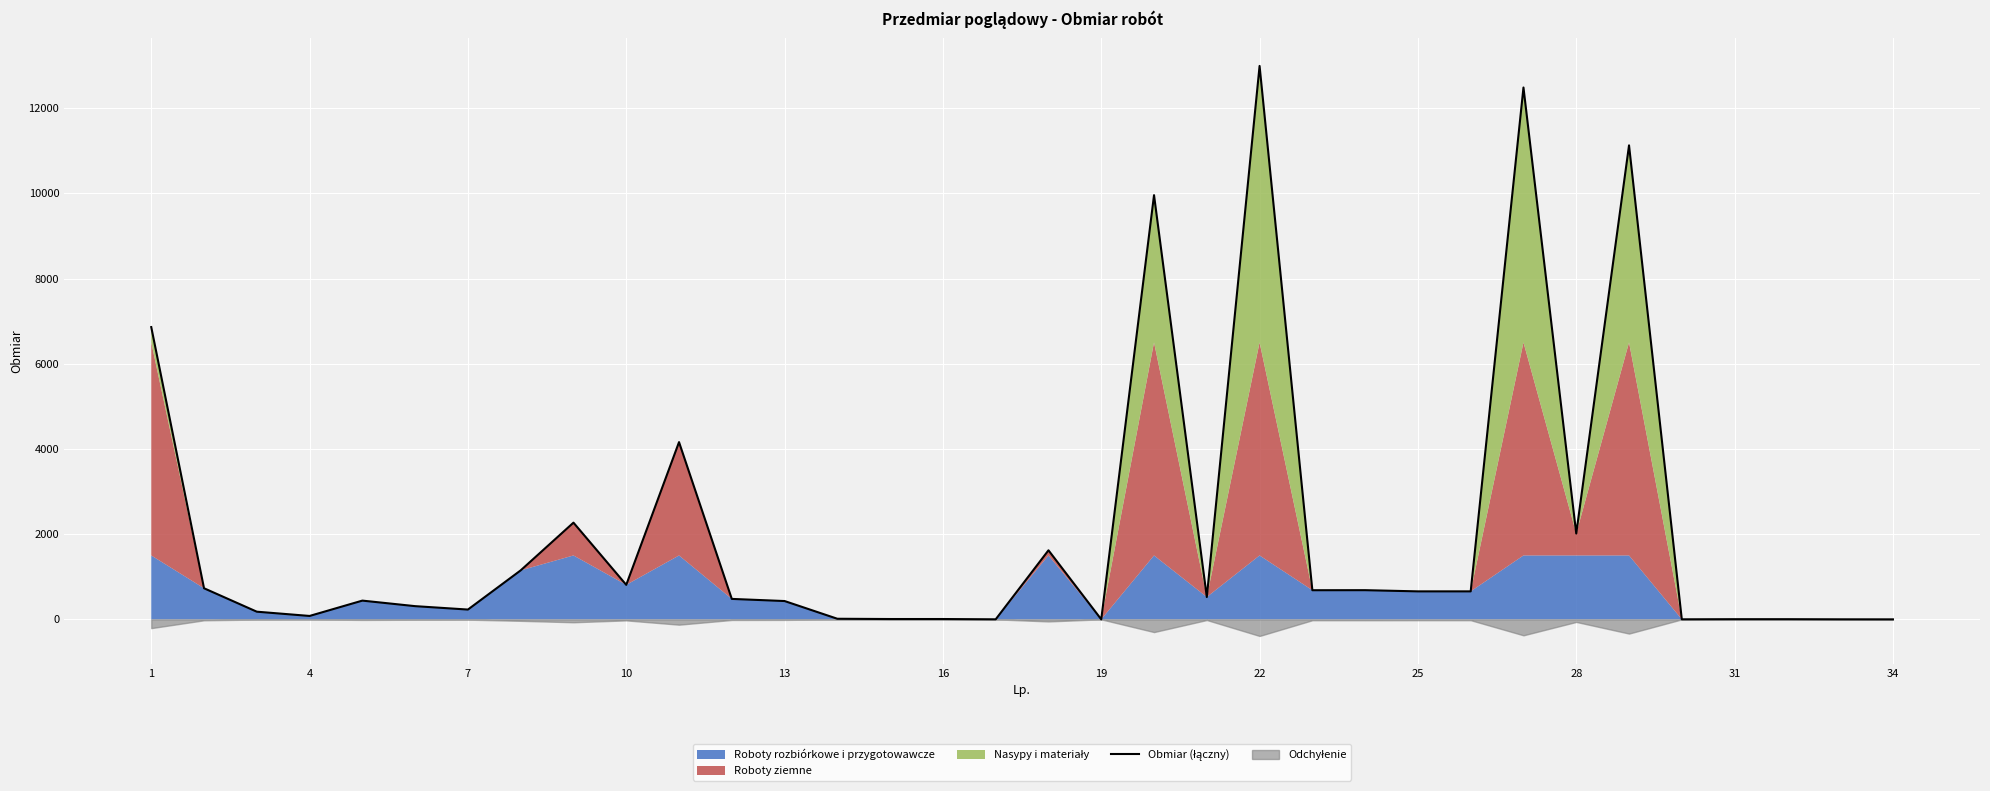

How many lines are shown in the chart?

1